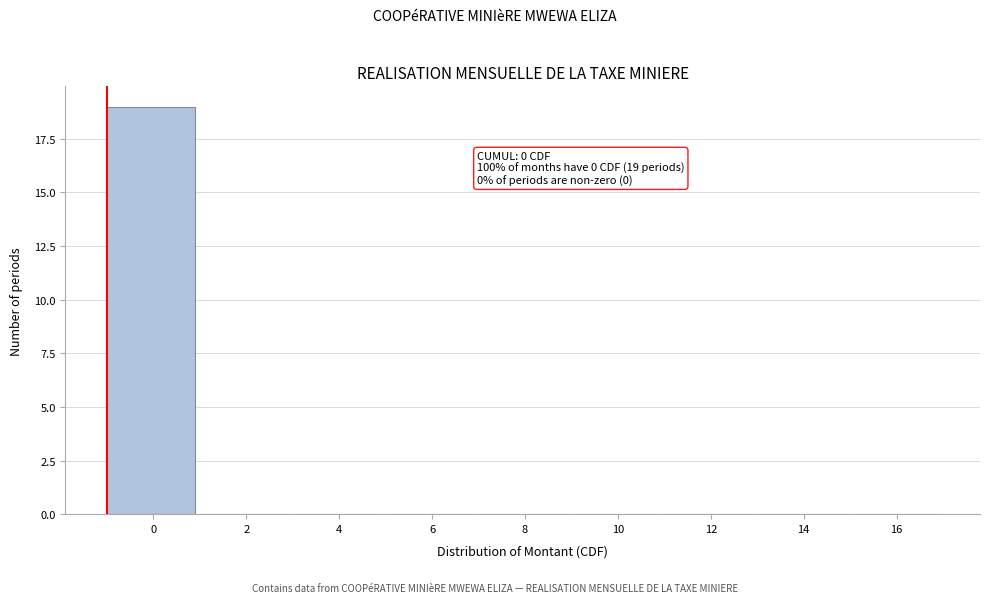

Reading right to left, transcribe all the data shown in this chart.

16=0	14=0	12=0	10=0	8=0	6=0	4=0	2=0	0=19